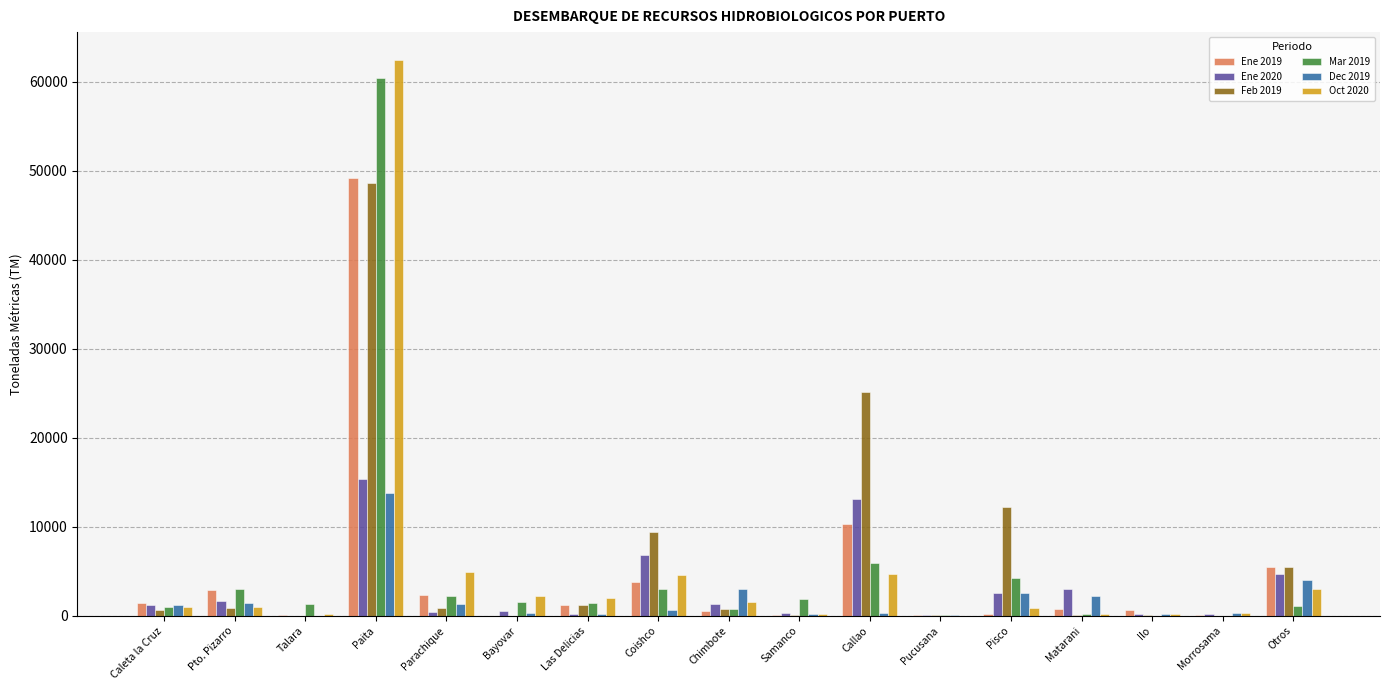

Where does the Feb 2019 series first go above 784?

Pto. Pizarro